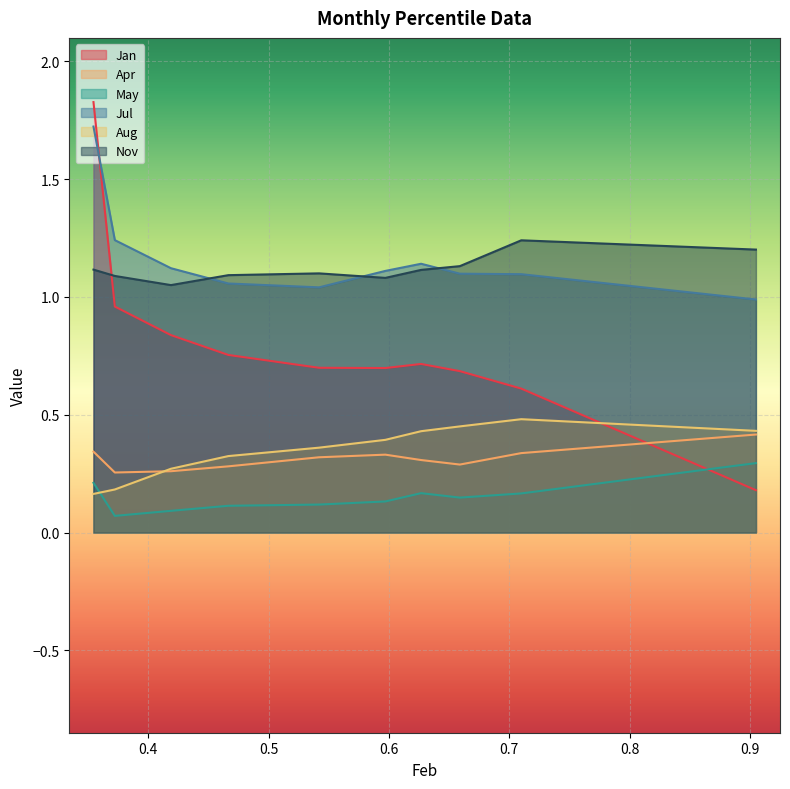

True or false: Nov has a value of 1.7 at pct05.

False